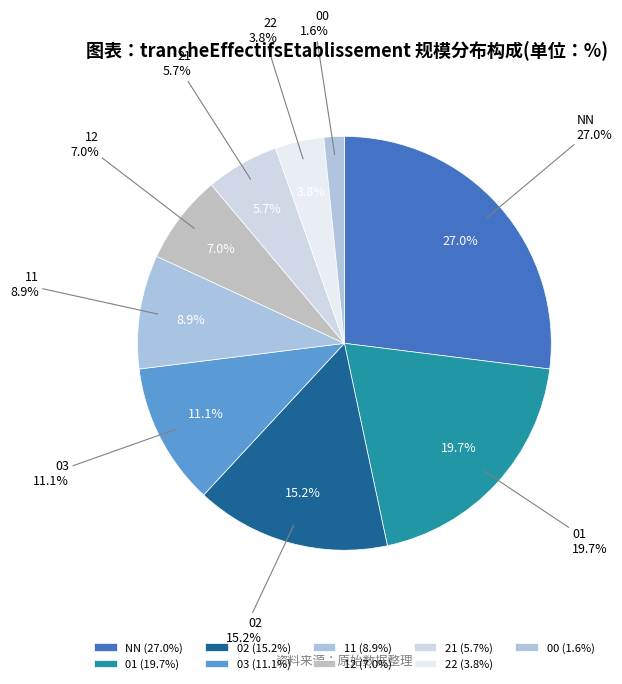

Is it true that 11 is 9% of the pie?

True